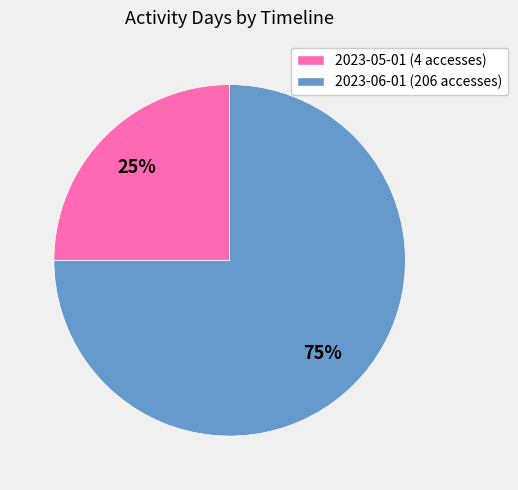

Does 2023-06-01 (206 accesses) represent more than half of the total?

Yes